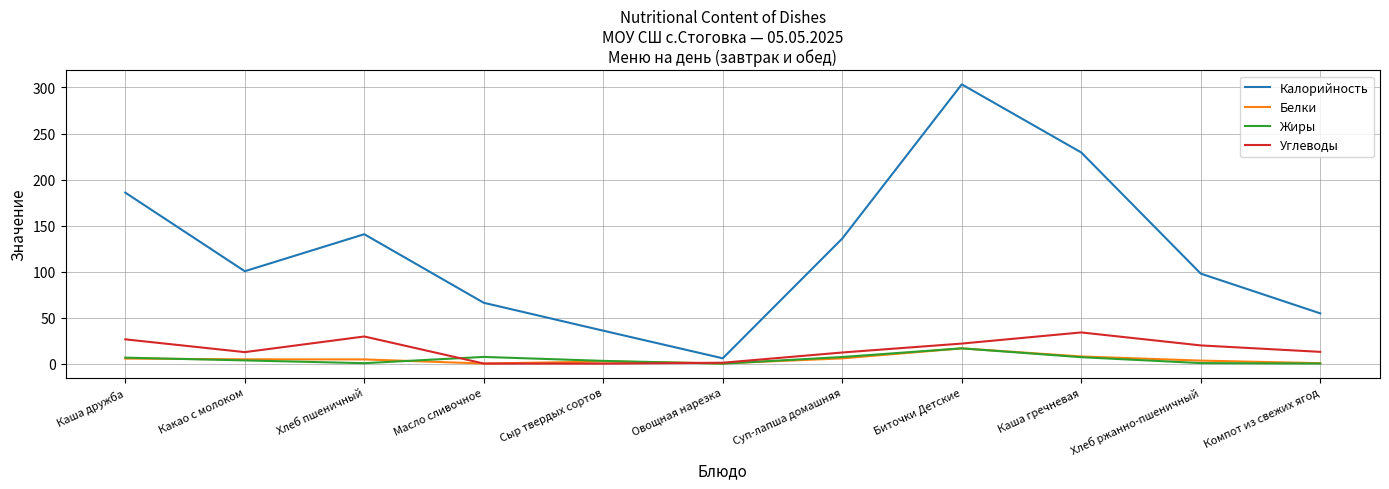

What is the difference between the second highest and minimum values in the Калорийность series?

223.6